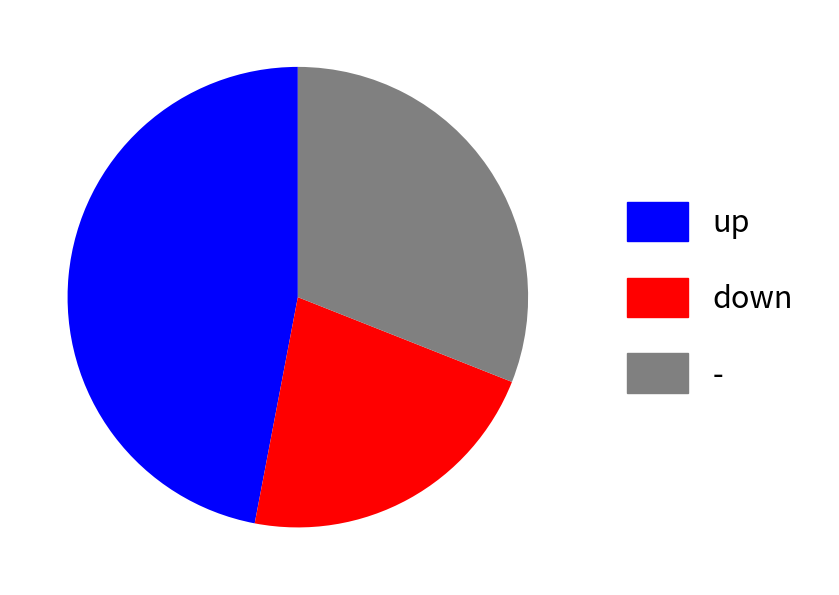

What is the ratio of the value at up to the value at down?

2.1